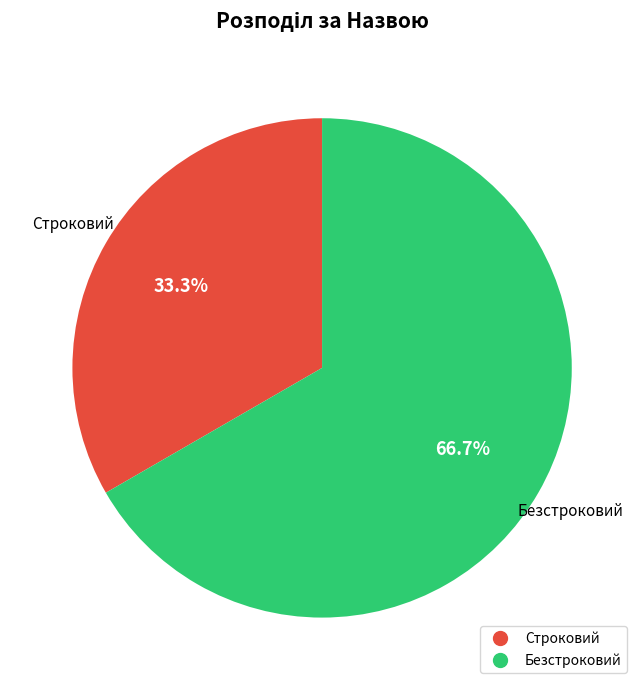

Count the number of slices in the pie.

2